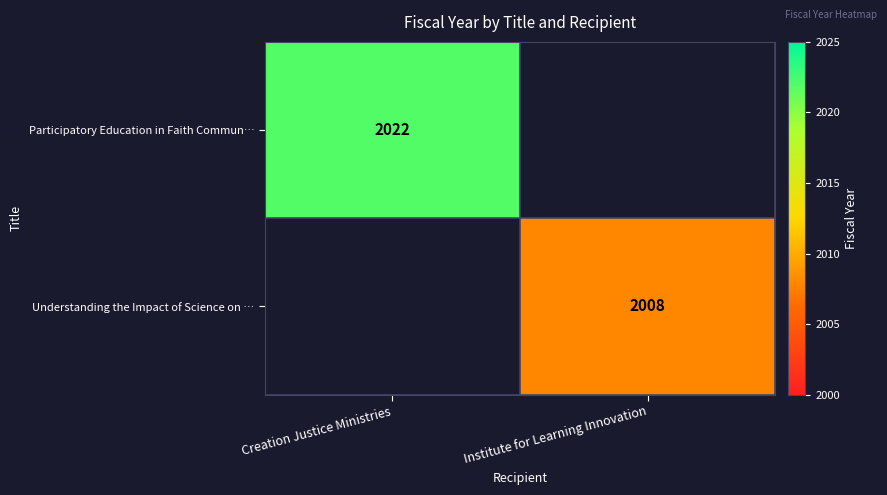

Is the value of Participatory Education in Faith Commun… at Creation Justice Ministries greater than the value of Understanding the Impact of Science on … at Institute for Learning Innovation?

Yes